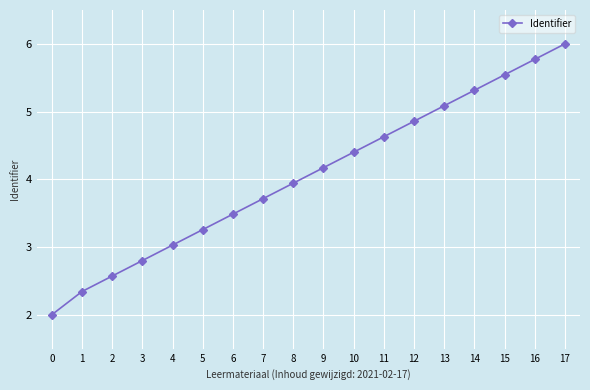

What is the value of the 18th point from the left?

6.0